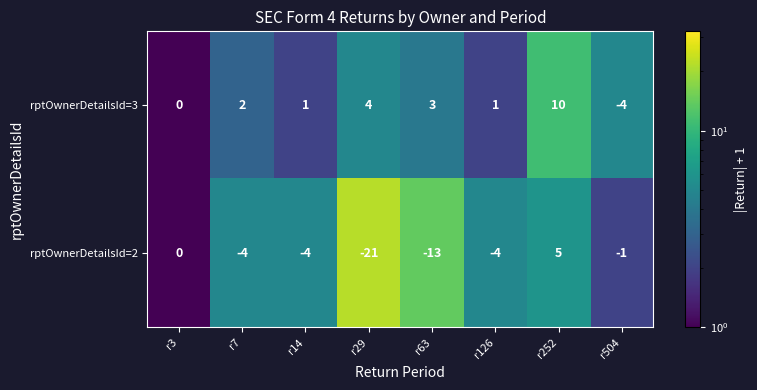

What is the sum of the rptOwnerDetailsId=2 values at r3 and r252?

5